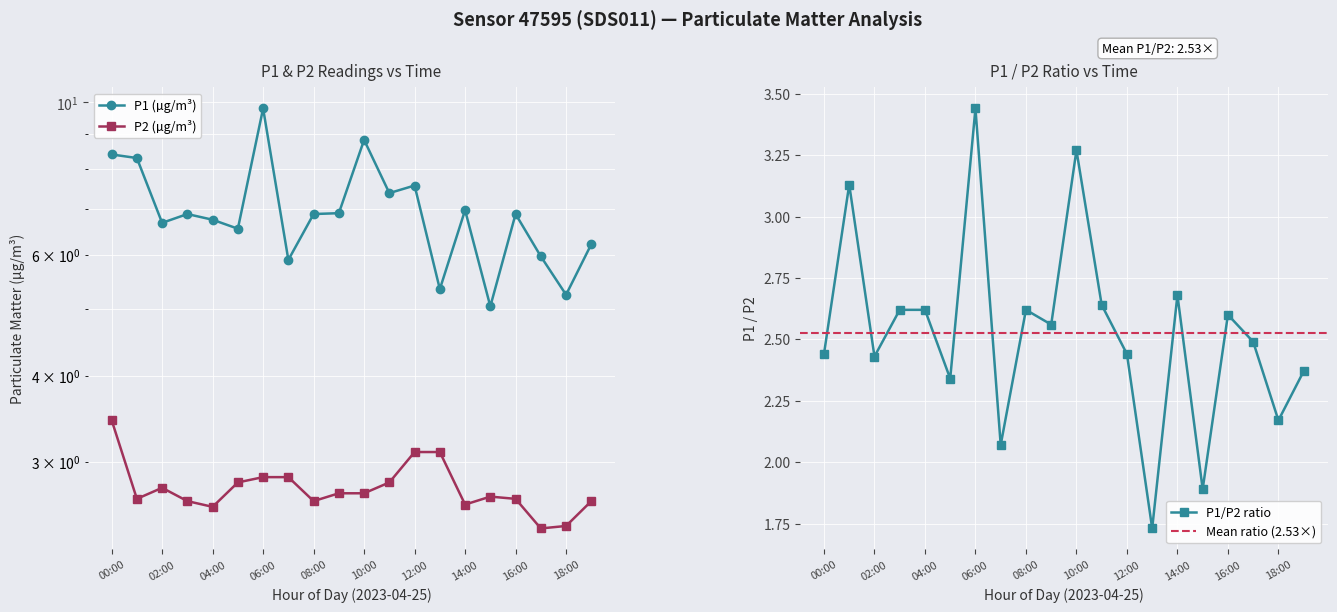

Does the chart display data point markers on the line(s)?

Yes